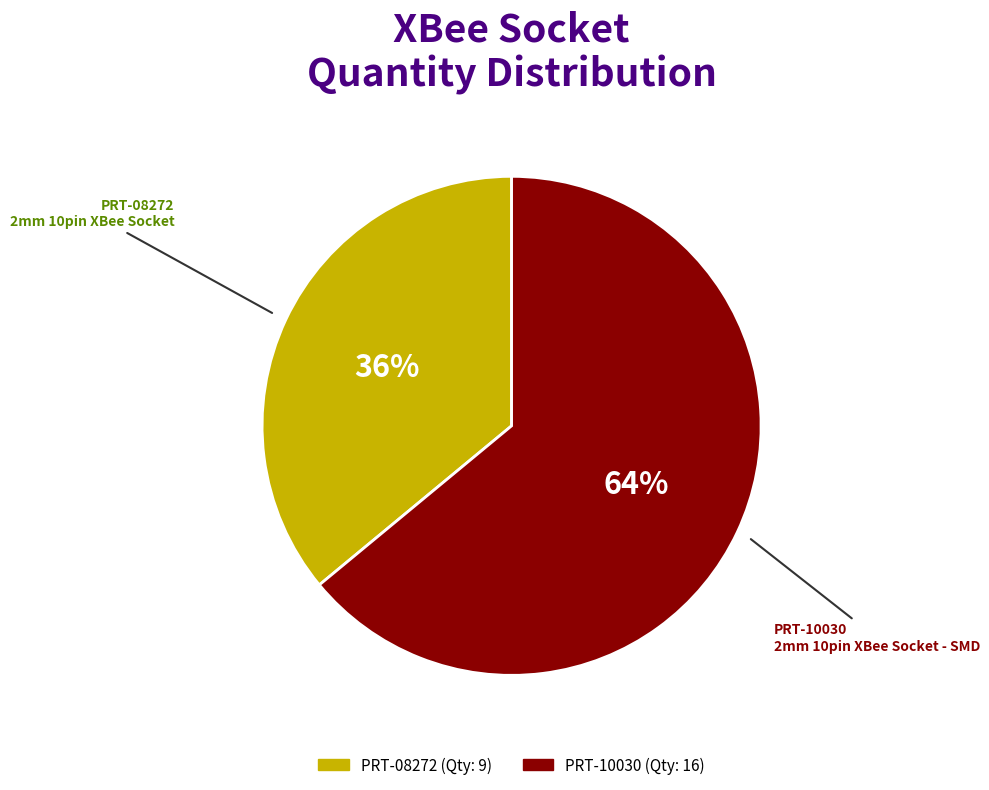

What is the majority slice?

PRT-10030